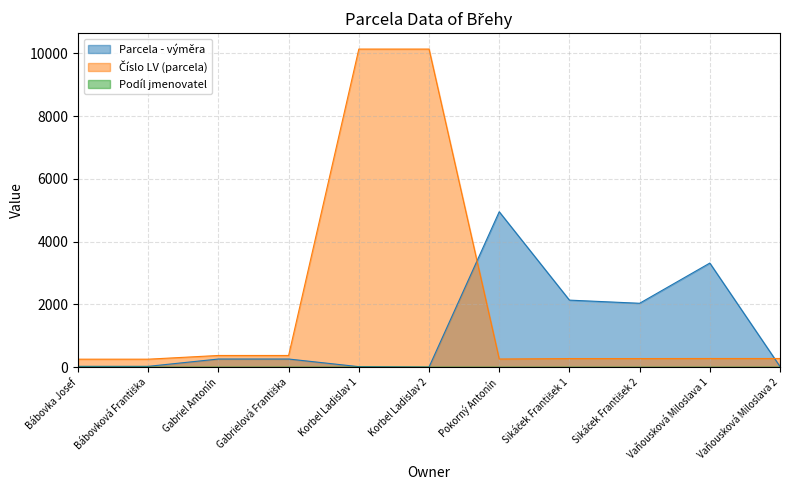

What value does the Parcela - výměra series have at Korbel Ladislav 1?

20